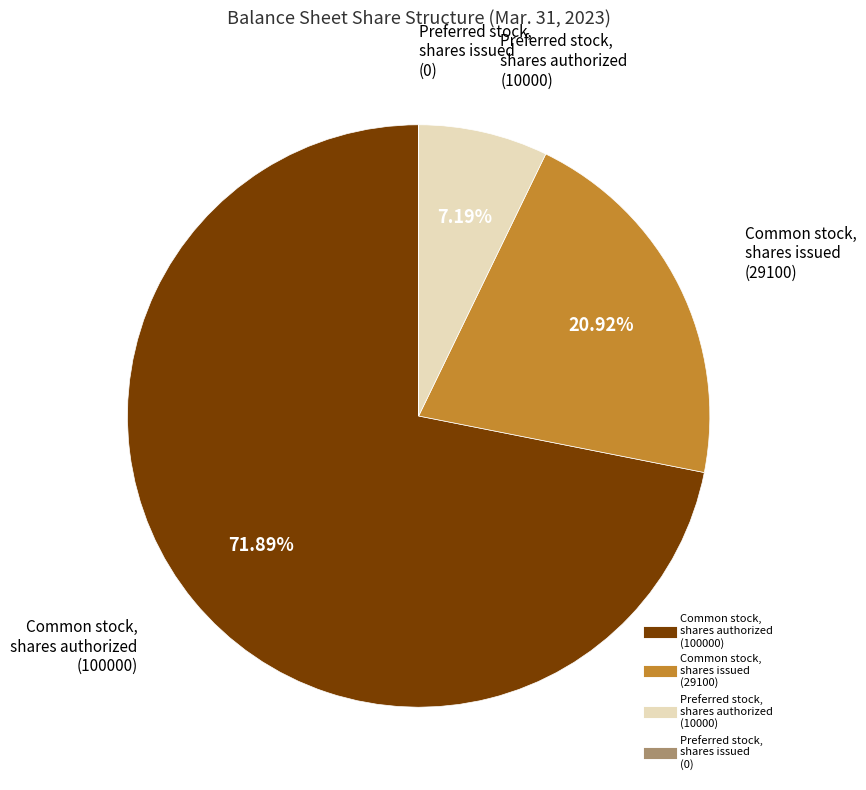

To the nearest percent, what is the average slice percentage?

25%